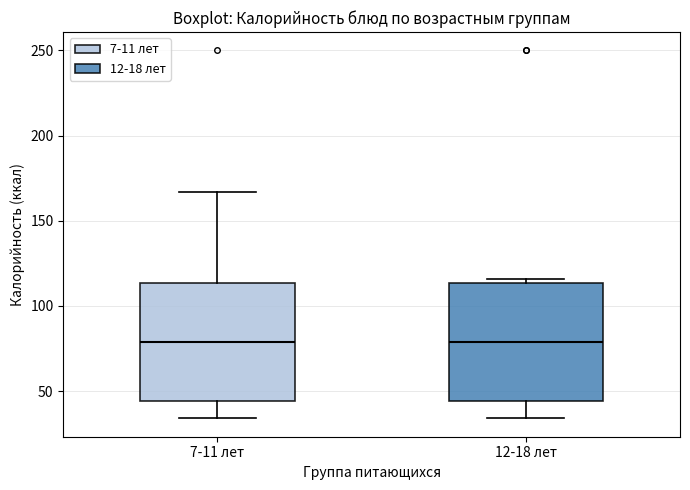

Reading left to right, transcribe this box plot: for each box, give where its median line is, the range the box spans, and where its two whiskers end, as read against the y-axis. The values are not printed on the chart, so give them approximately, as read against the axis.

7-11 лет: median 80, box 45 to 115, whiskers 35 to 165
12-18 лет: median 80, box 45 to 115, whiskers 35 to 115 (just above the box's upper edge)